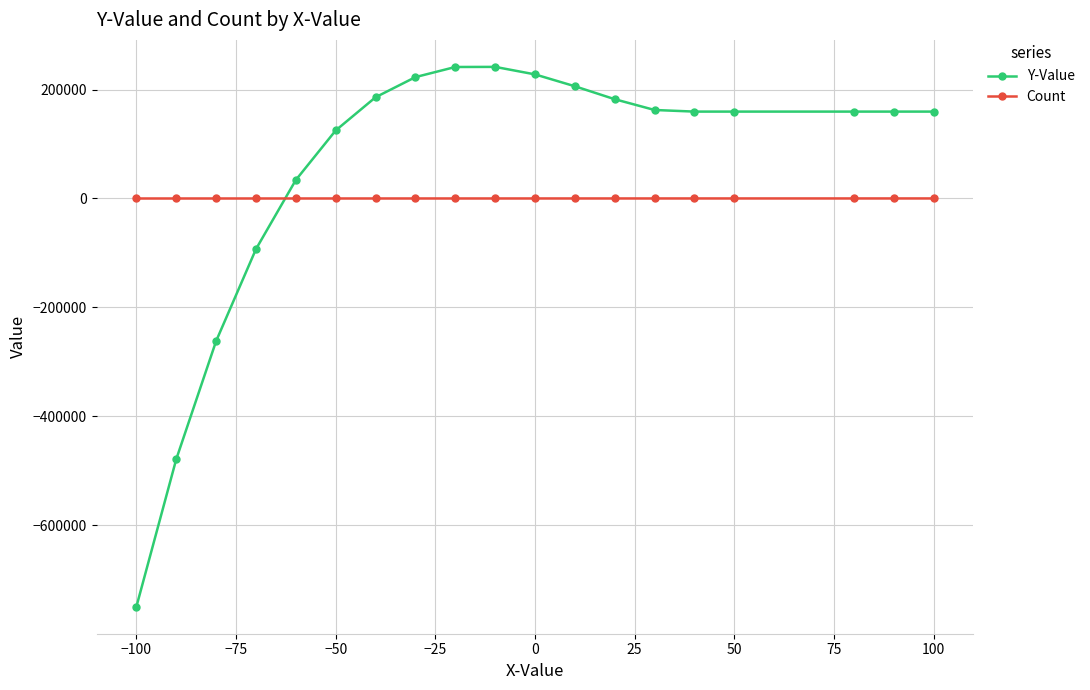

True or false: Y-Value and Count cross at least once.

True